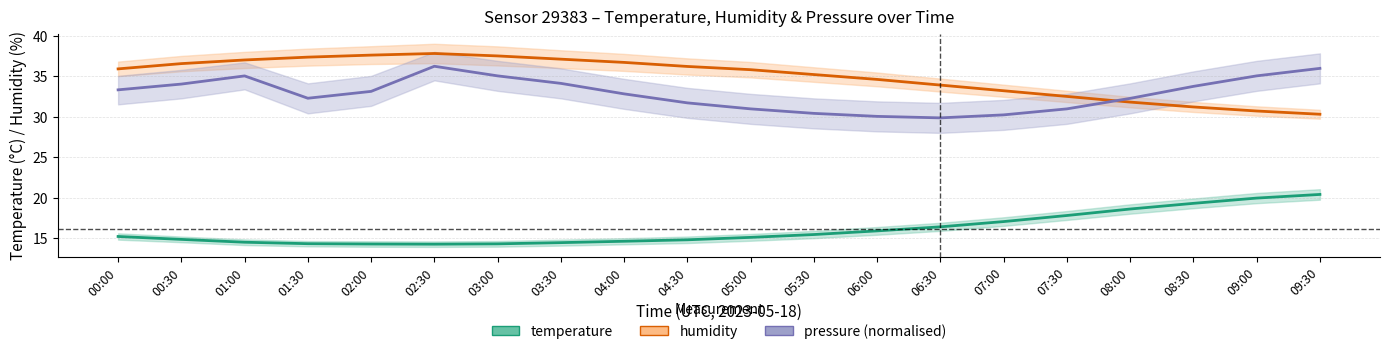

What is the minimum value shown in the chart?

14.3